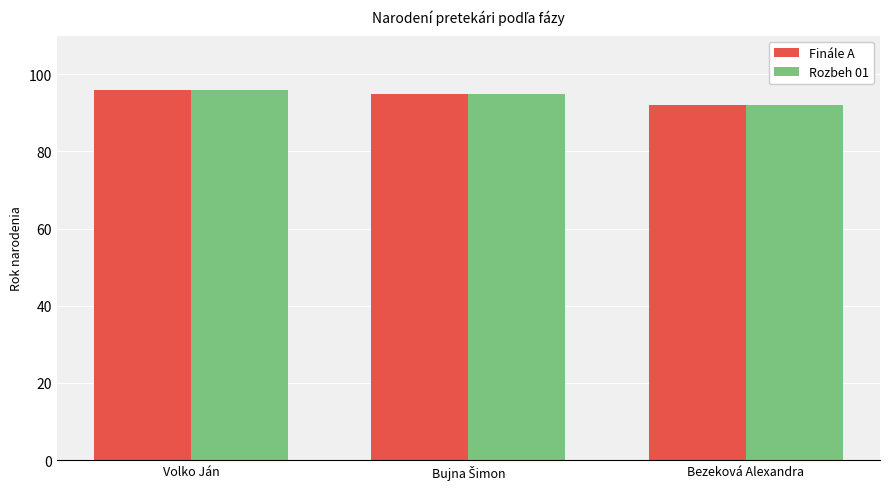

At which category is the sum across all series the highest?

Volko Ján